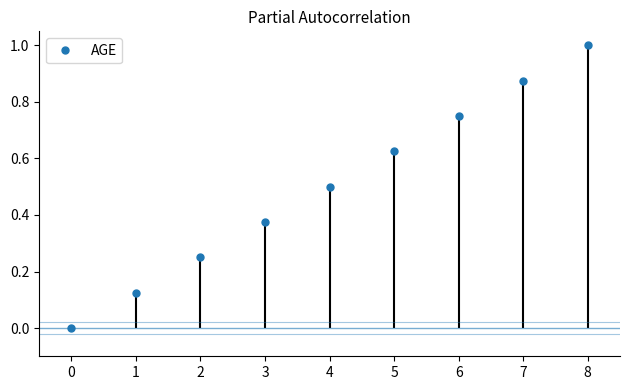

Does the chart display data point markers on the line(s)?

Yes